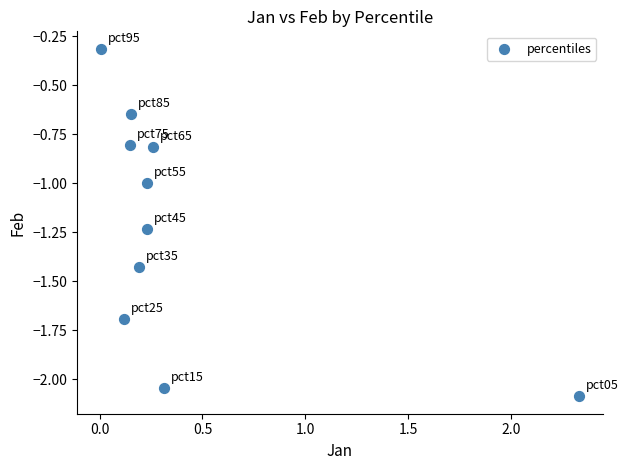

What is the average X value?

0.4